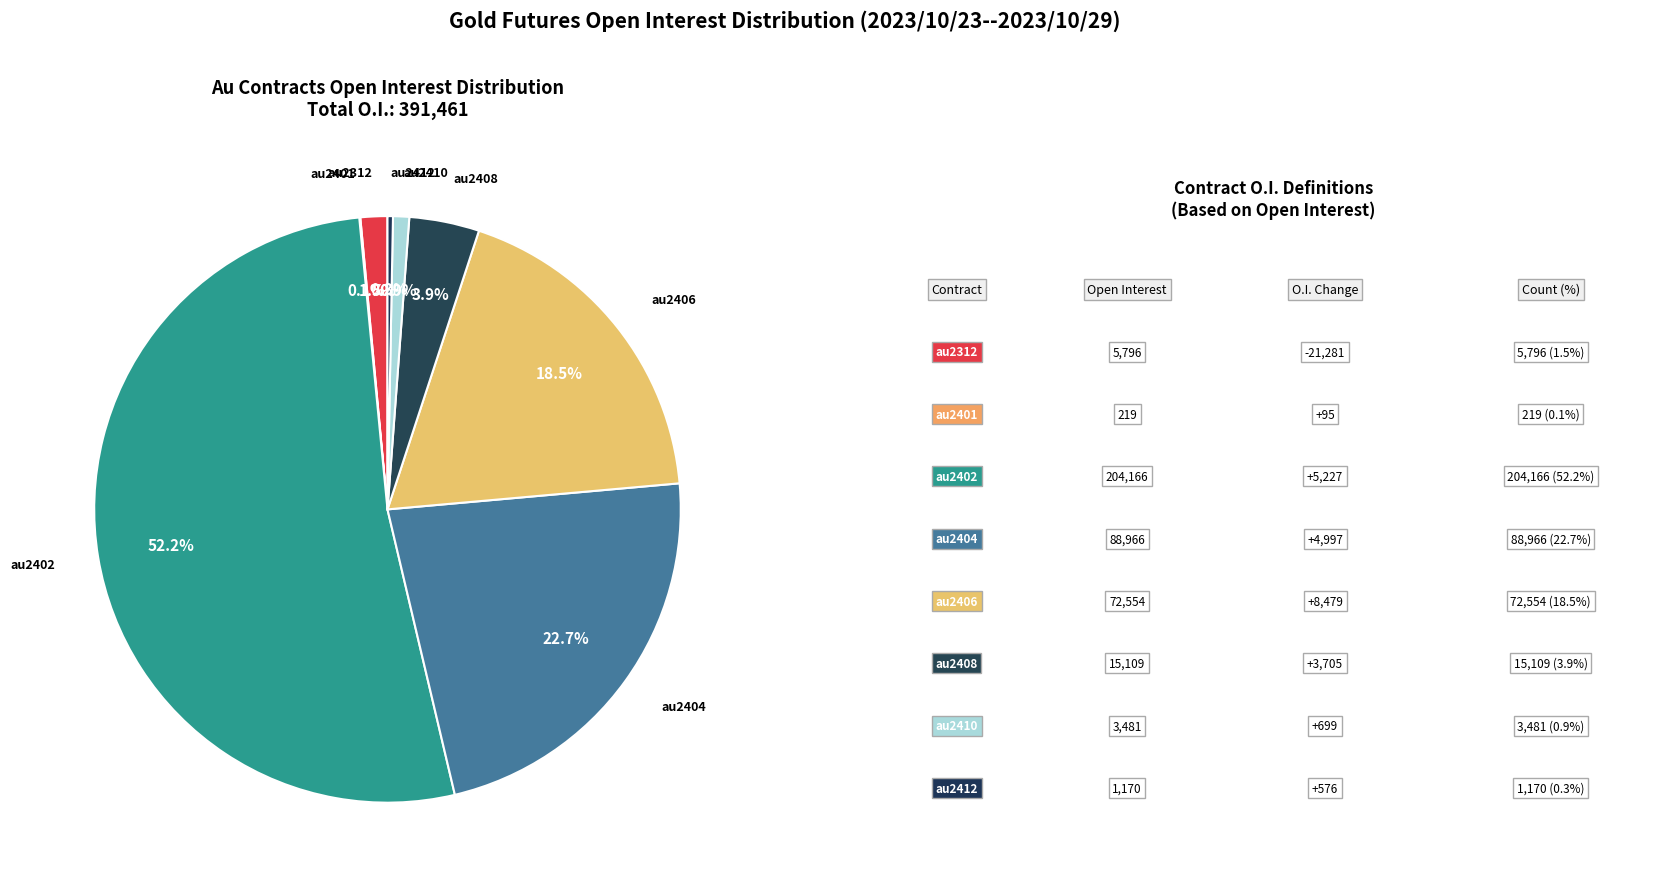

Which category has the smallest portion of the pie?

au2401